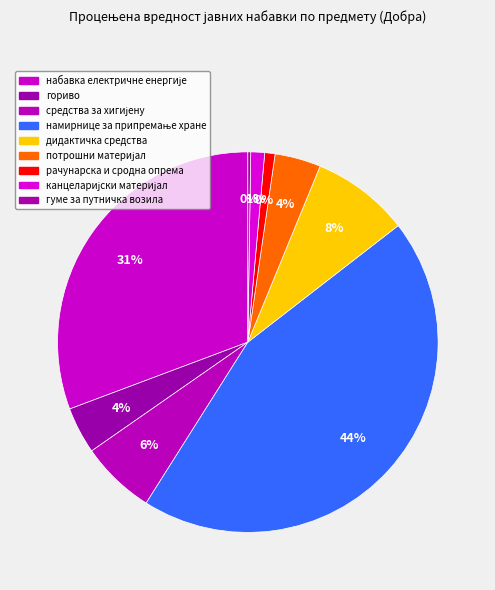

To the nearest percent, what is the average slice percentage?

11%